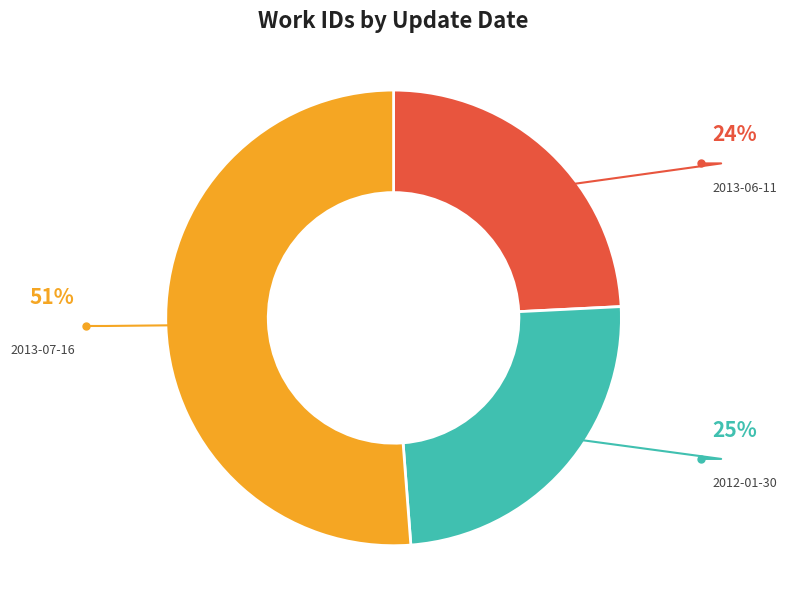

Does 2013-07-16 represent more than half of the total?

Yes